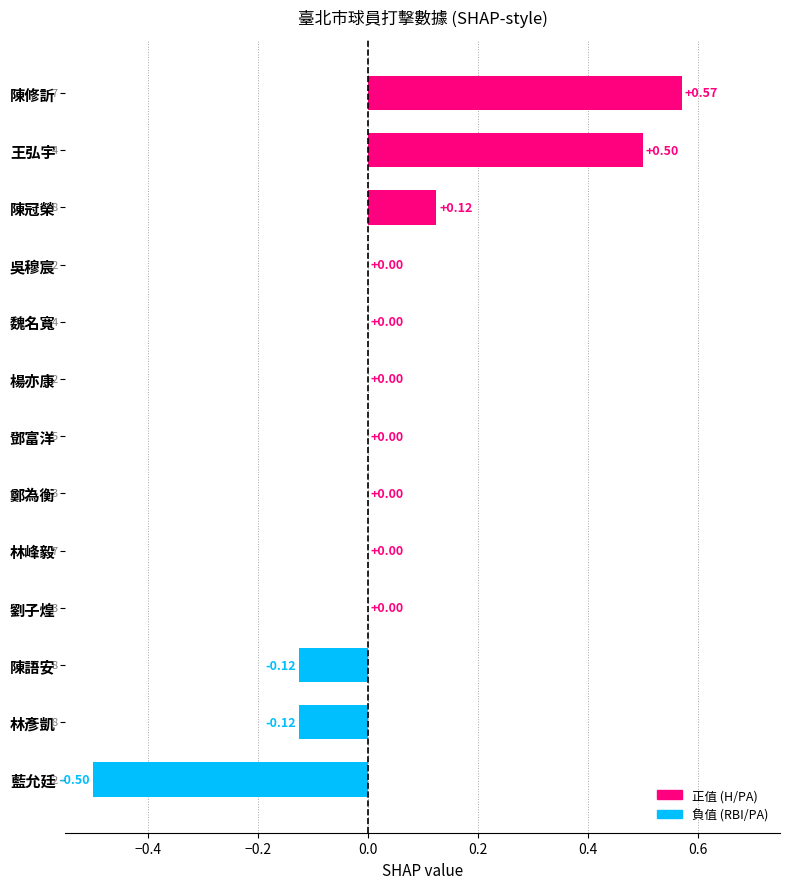

Which label corresponds to the largest value in the chart?

陳修訢